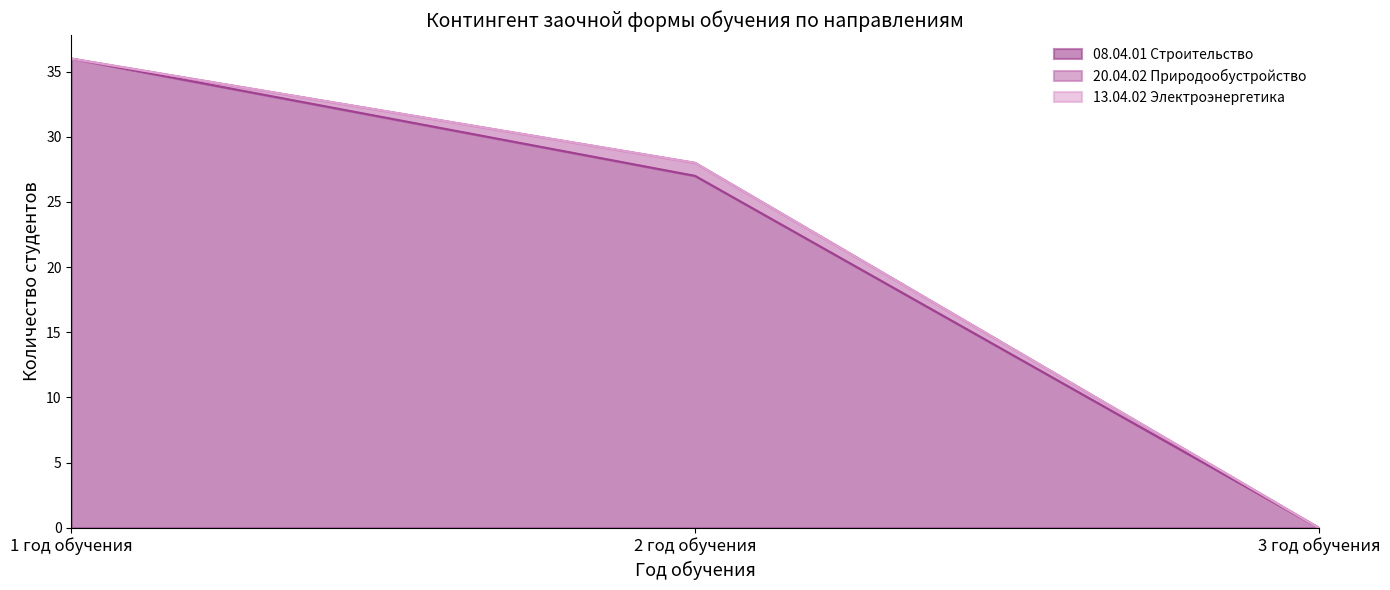

Does the chart display data point markers on the line(s)?

No